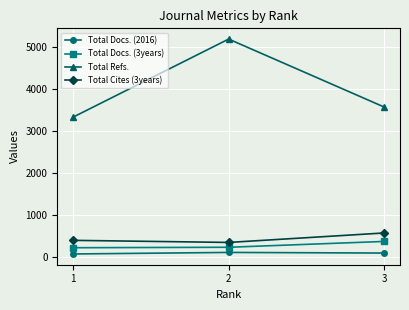

What is the difference between the maximum and minimum values in the Total Cites (3years) series?

226